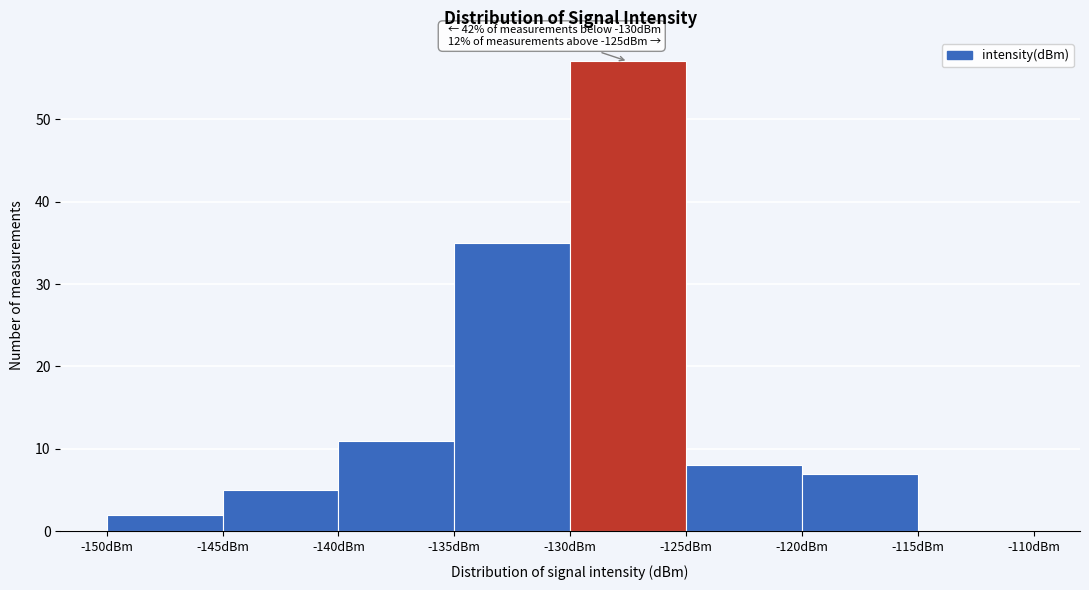

Over which range of the x-axis is the bar tallest?

-130 to -125